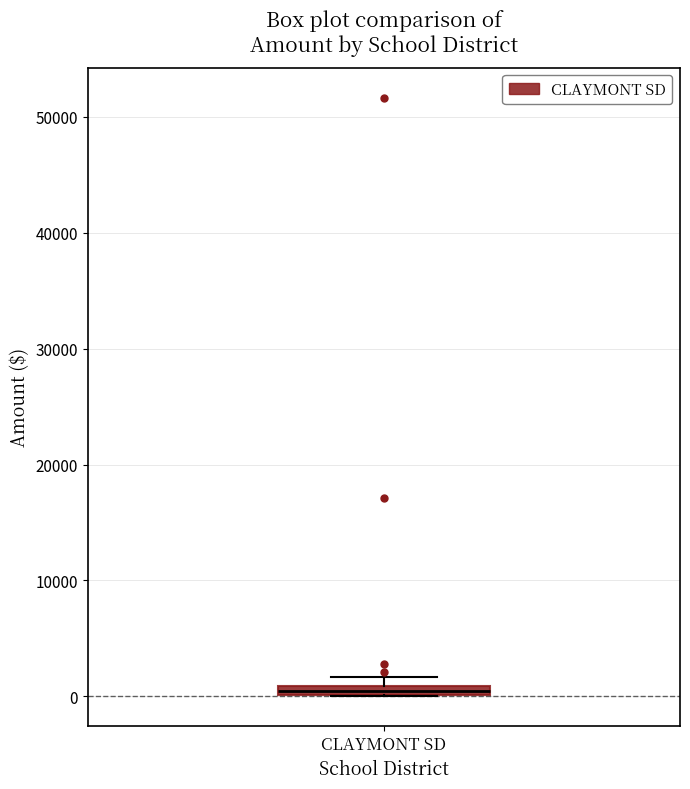

Where is the lower edge of the box for CLAYMONT SD on the y-axis? The values are not printed on the chart, so give them approximately, as read against the axis.

0